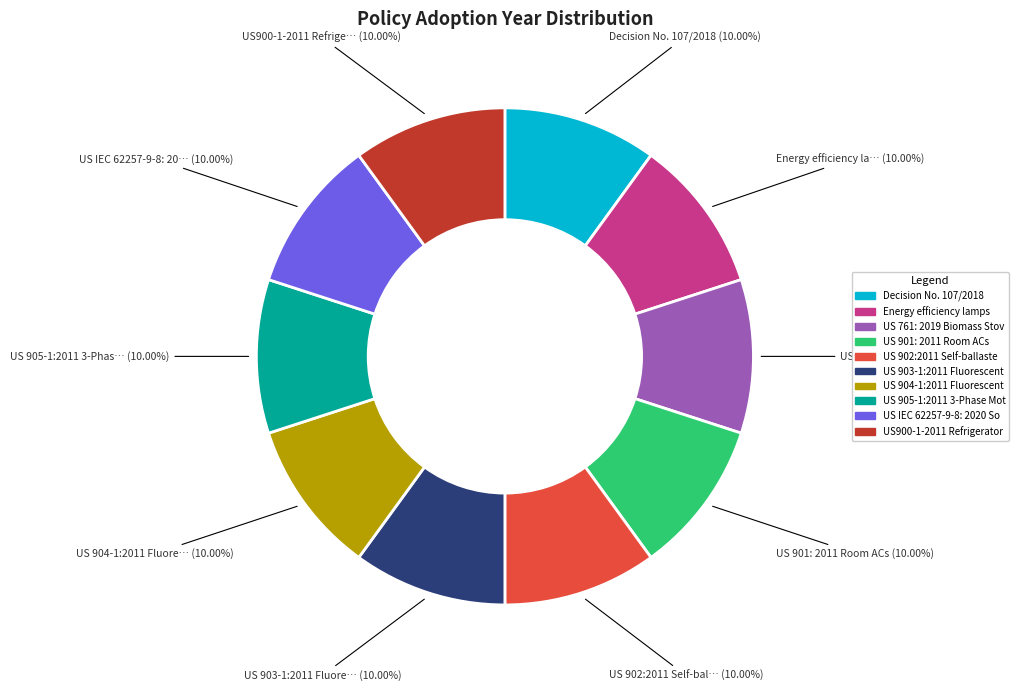

Does any single category account for the majority?

No